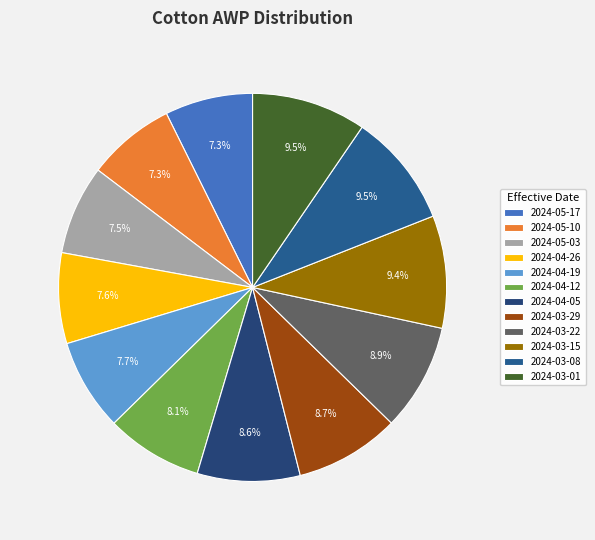

Is 2024-04-05 the majority of the pie?

No